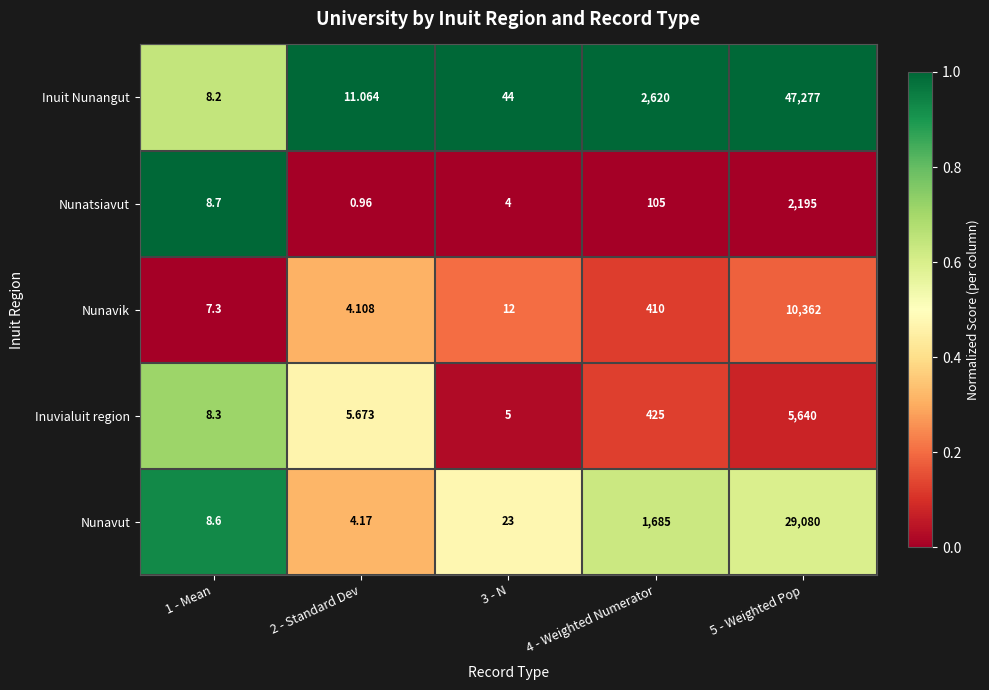

Rank the series at 2 - Standard Dev from lowest to highest value.

Nunatsiavut, Nunavik, Nunavut, Inuvialuit region, Inuit Nunangut